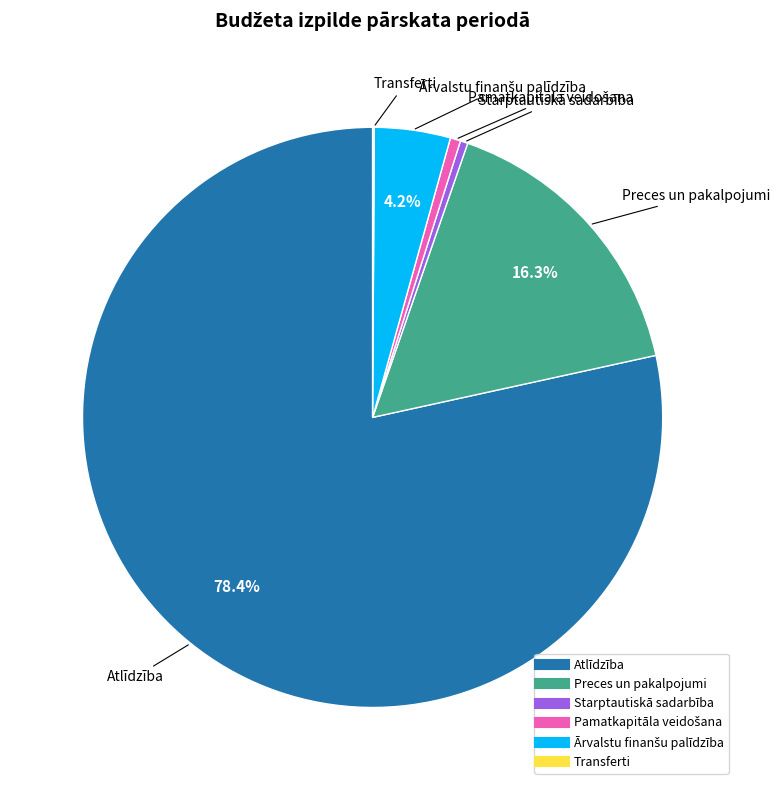

To the nearest percent, what is the difference between the largest and smallest slice percentages?

78%